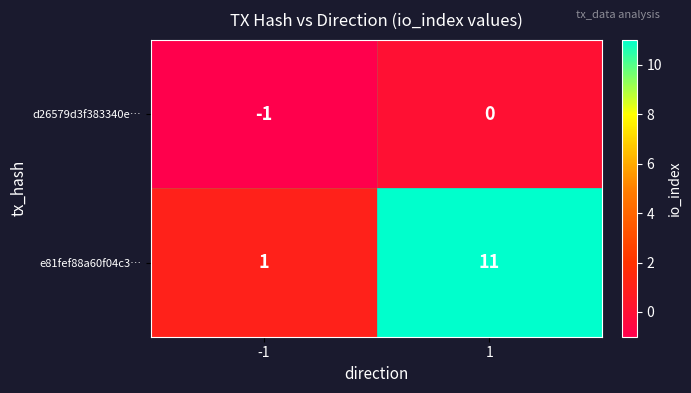

Reading right to left, list all the values displayed in this chart.

d26579d3f383340e…: 0	-1
e81fef88a60f04c3…: 11	1